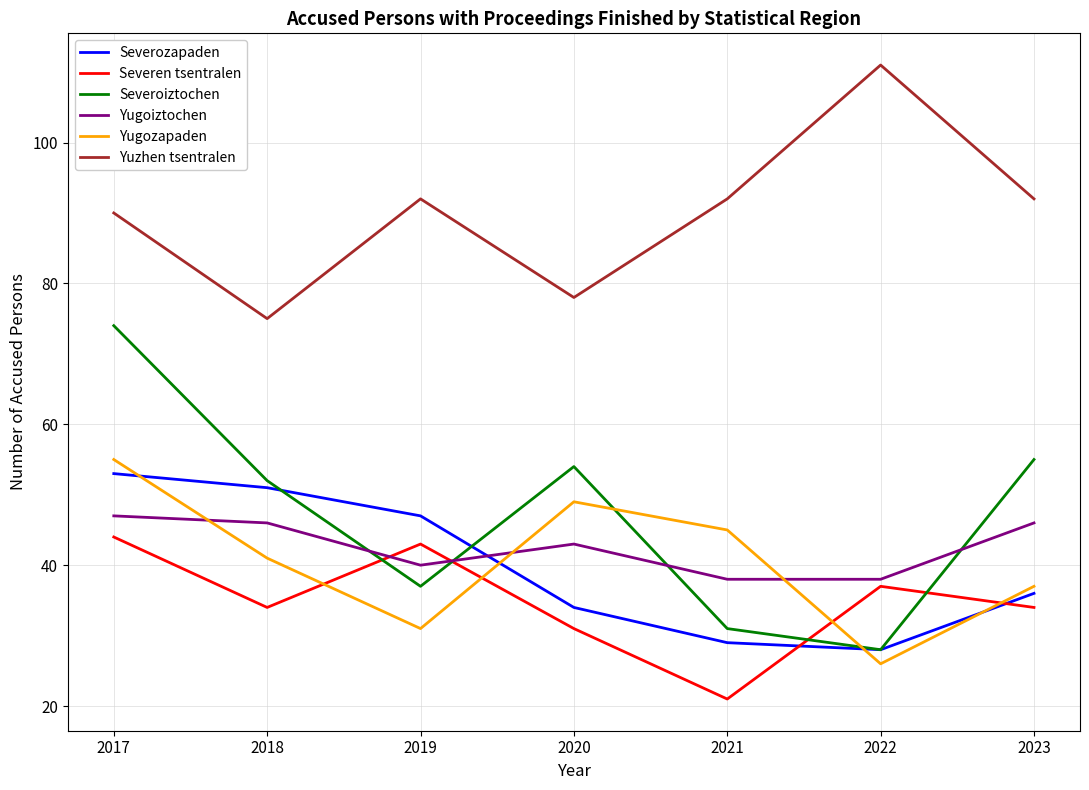

True or false: Yugozapaden has more than 2 points higher than both neighbors.

False